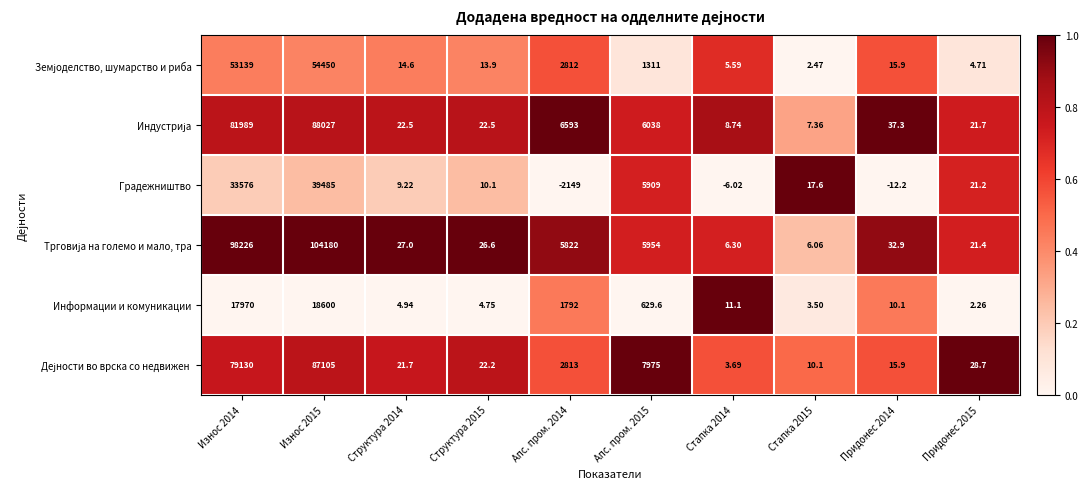

How many categories are shown in the chart?

10